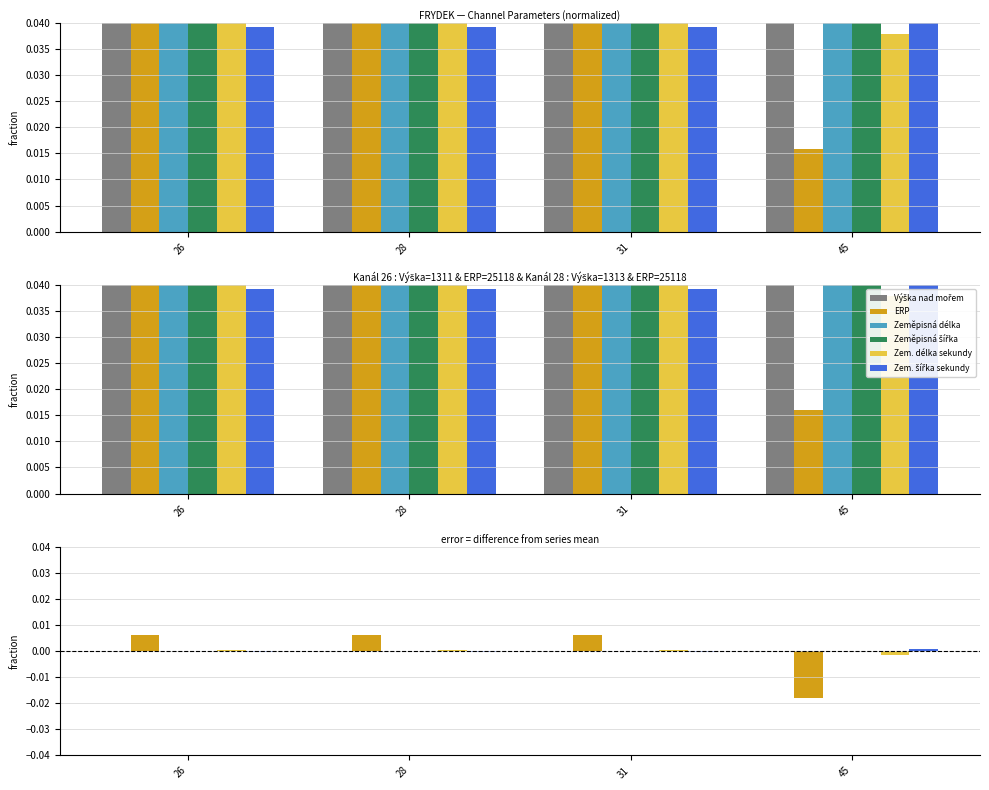

Rank the categories by Výška nad mořem value from lowest to highest.

26, 45, 28, 31